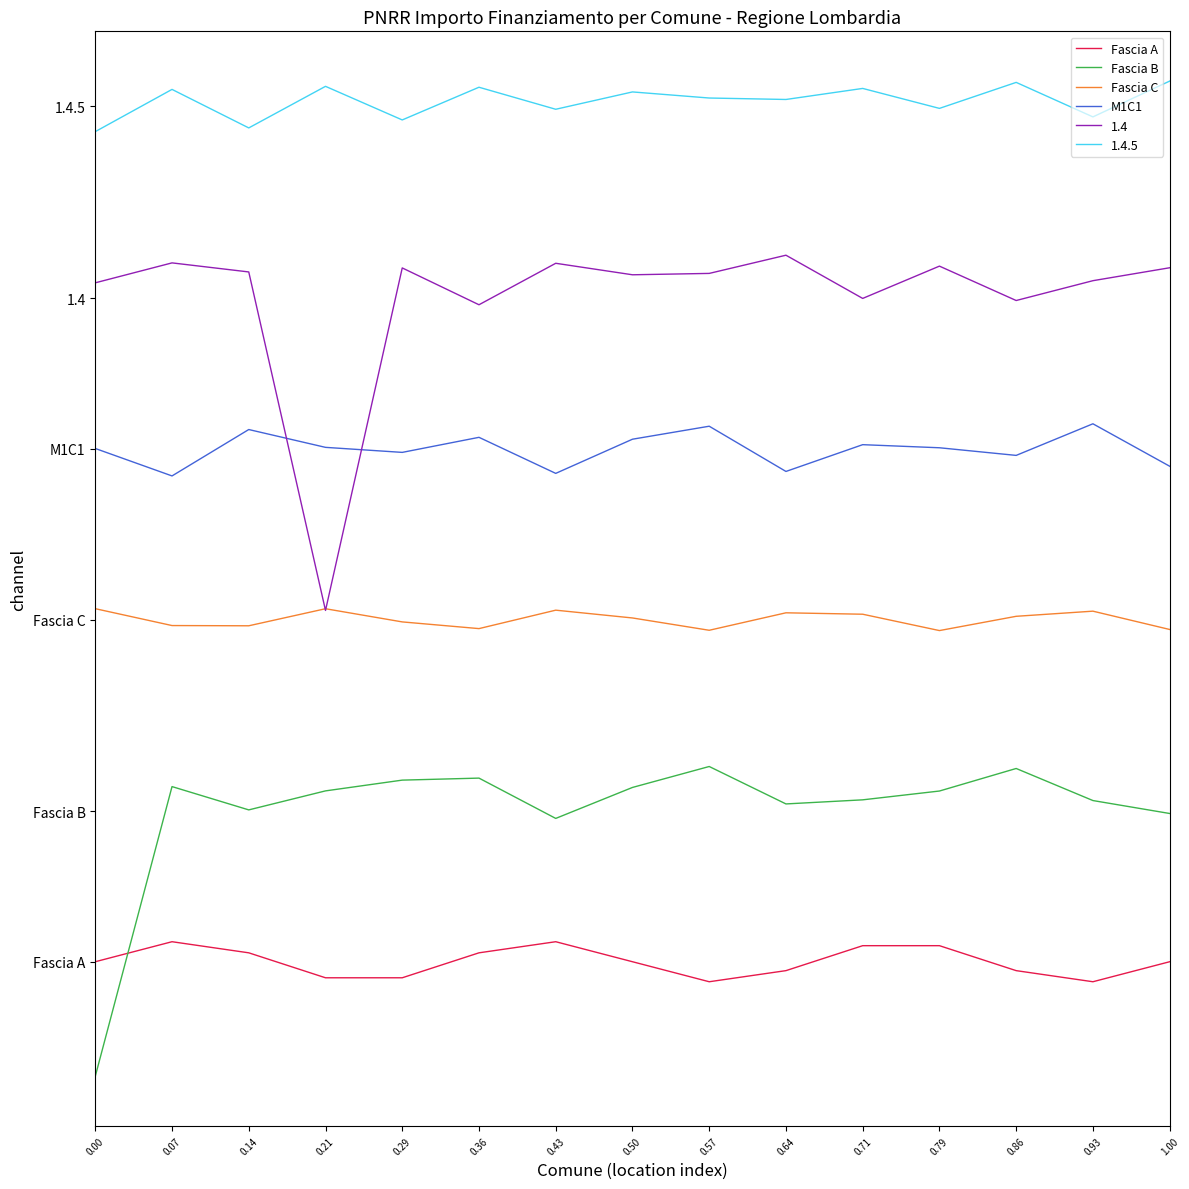

What are all the series names shown in the legend?

Fascia A, Fascia B, Fascia C, M1C1, 1.4, 1.4.5